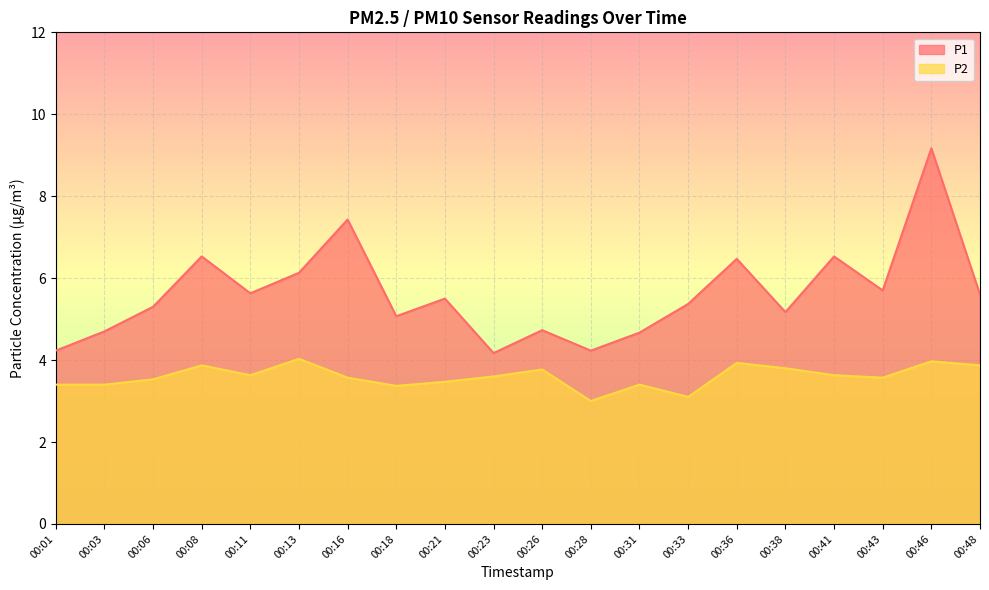

What is the value of the P1 point at the 3rd from the left?

5.3